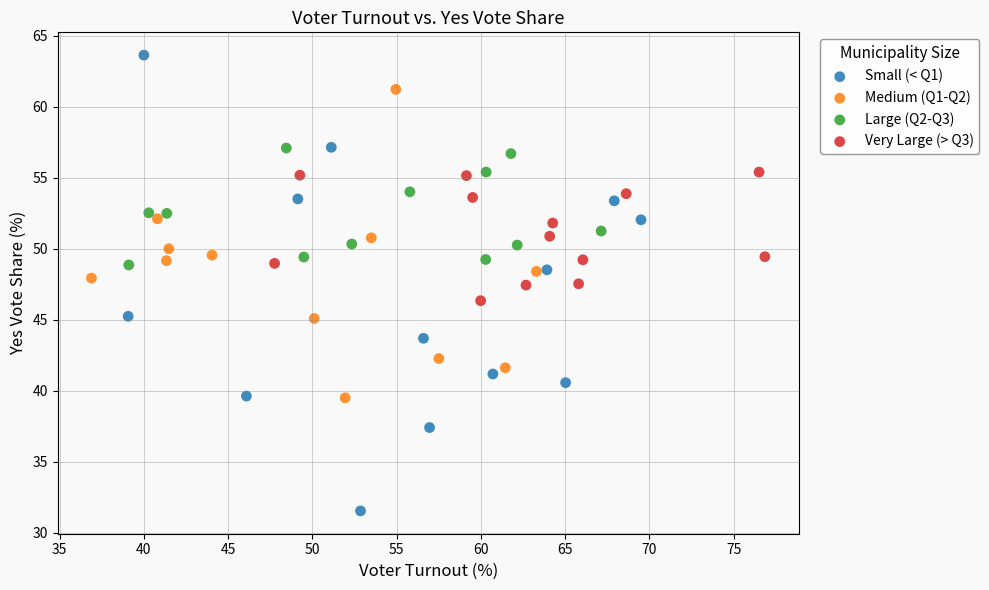

Which series has the widest spread of Y values?

Small (< Q1)